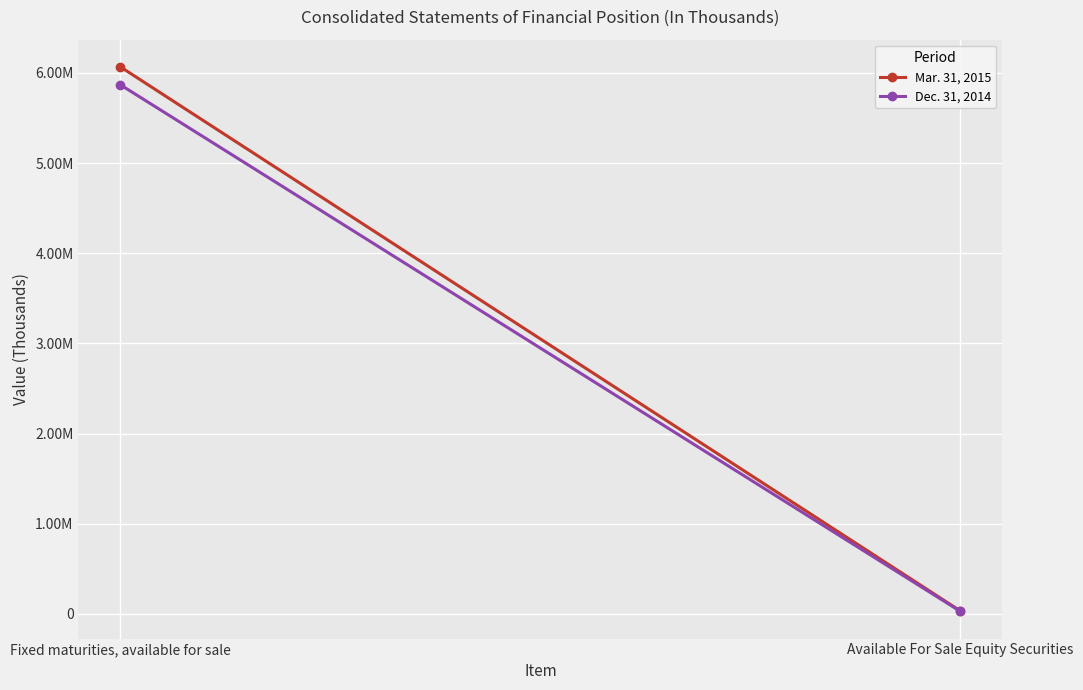

At which label does Dec. 31, 2014 reach its minimum?

Available For Sale Equity Securities